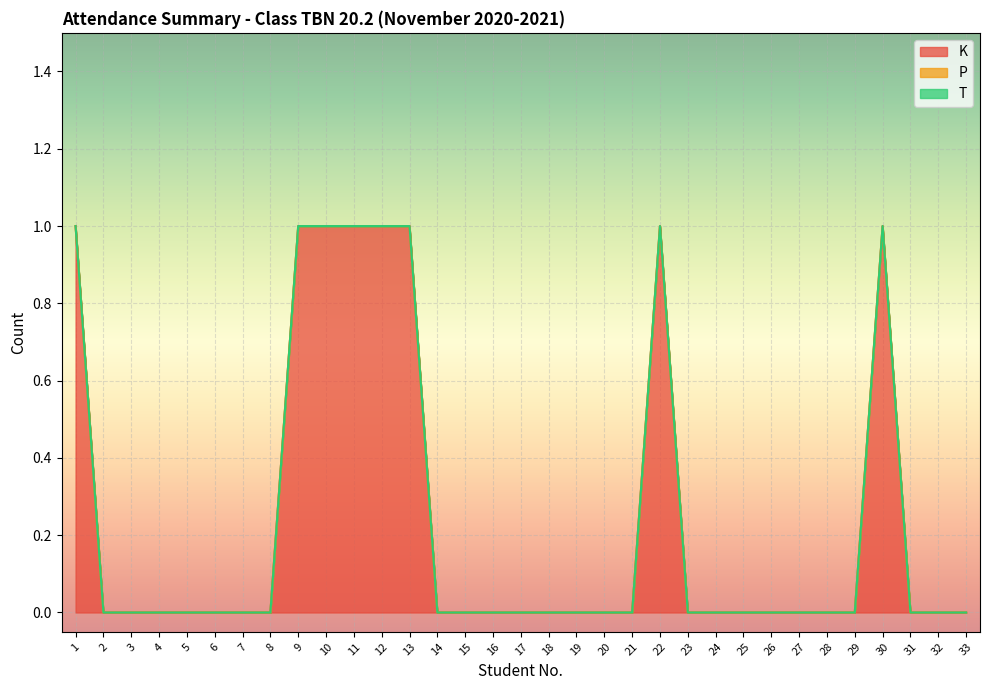

Reading left to right, extract all data points from this chart.

K: 1	0	0	0	0	0	0	0	1	1	1	1	1	0	0	0	0	0	0	0	0	1	0	0	0	0	0	0	0	1	0	0	0
P: 0	0	0	0	0	0	0	0	0	0	0	0	0	0	0	0	0	0	0	0	0	0	0	0	0	0	0	0	0	0	0	0	0
T: 0	0	0	0	0	0	0	0	0	0	0	0	0	0	0	0	0	0	0	0	0	0	0	0	0	0	0	0	0	0	0	0	0